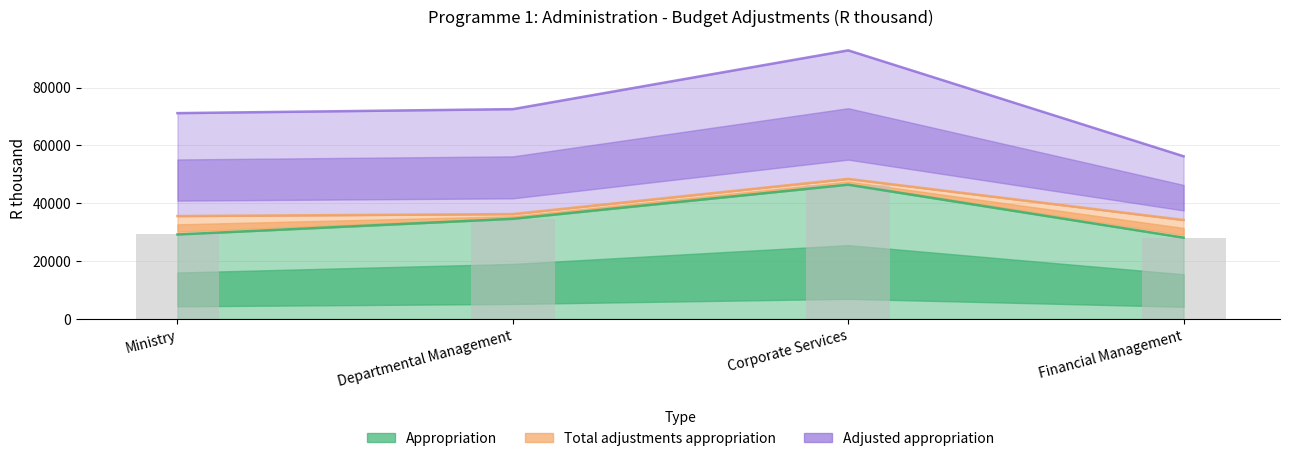

Between Corporate Services and Departmental Management, which is larger?

Corporate Services